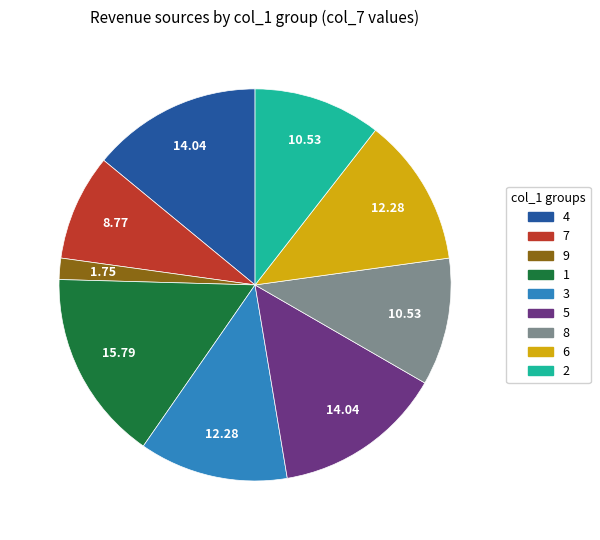

Does 8 account for over 50% of the chart?

No